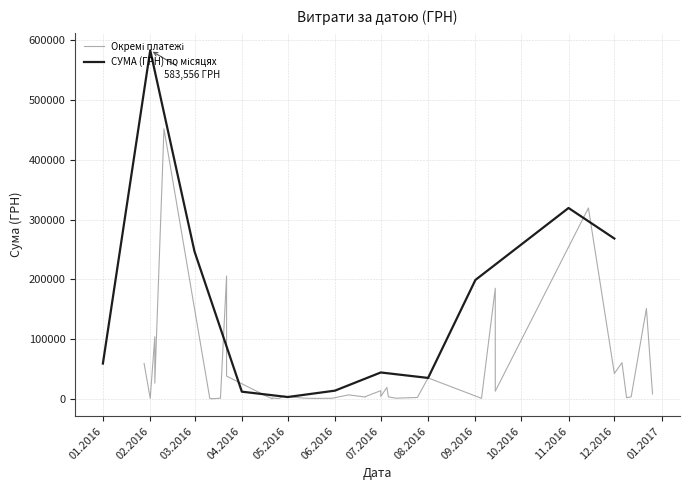

The chart shows a value of 13795.8 at 15. True or false?

True